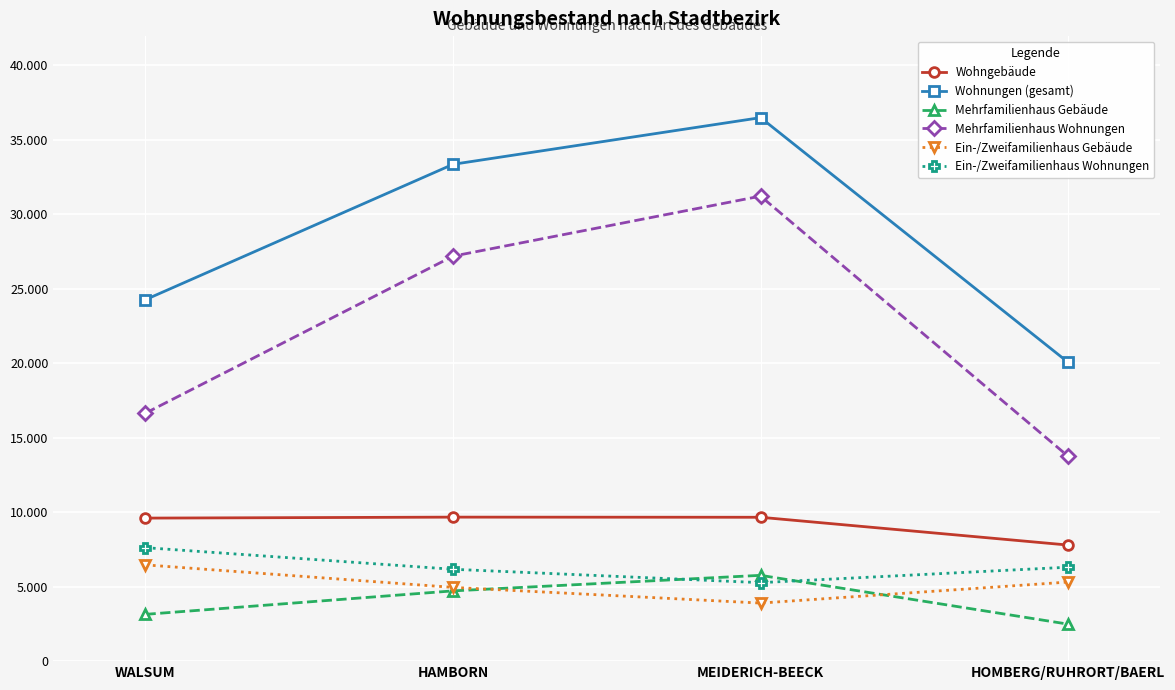

True or false: Mehrfamilienhaus Wohnungen and Wohngebäude intersect in this chart.

False